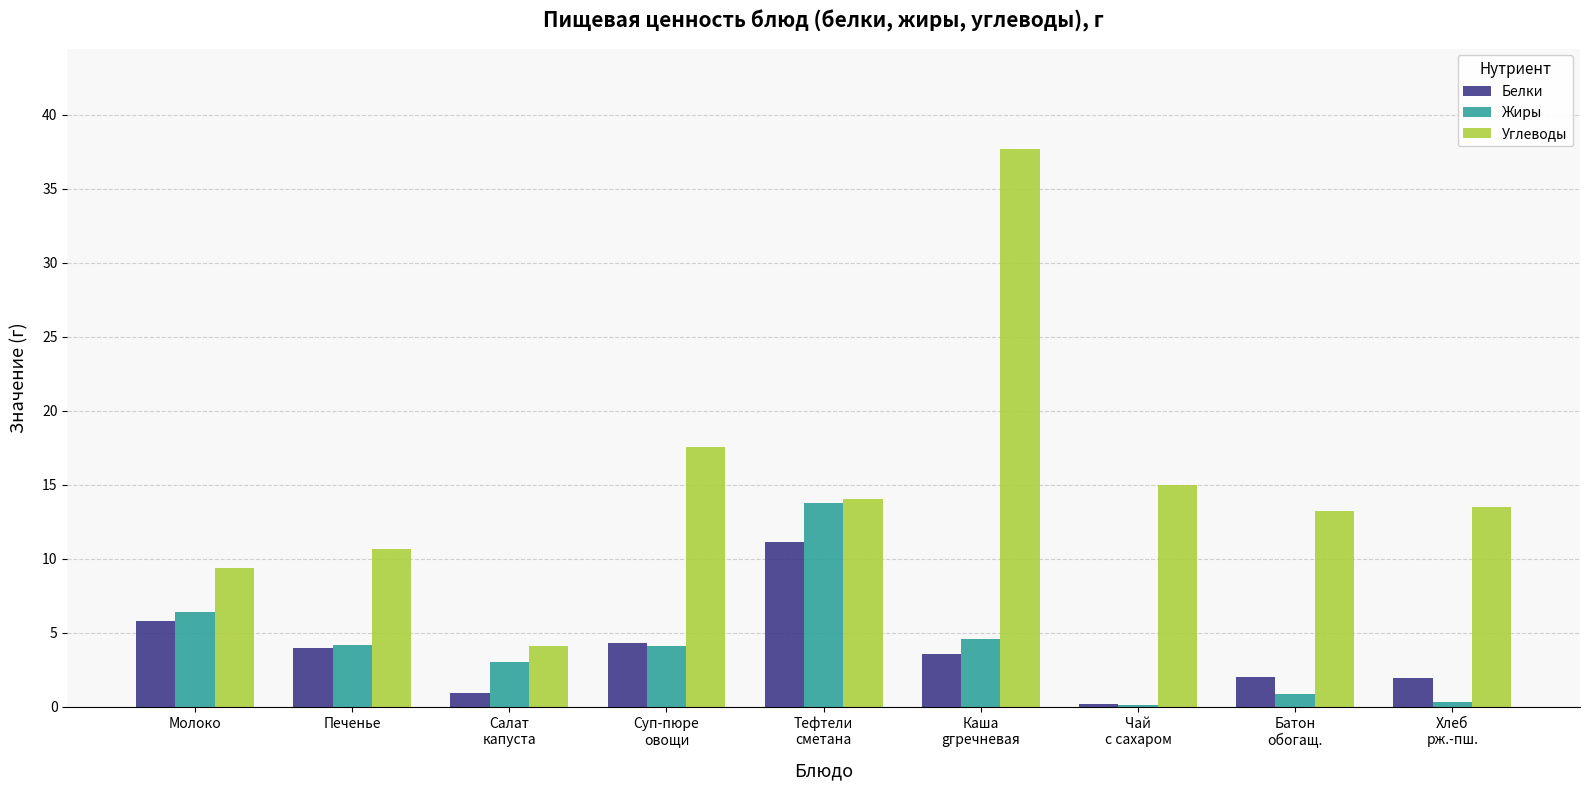

Which series has the widest spread of values?

Углеводы